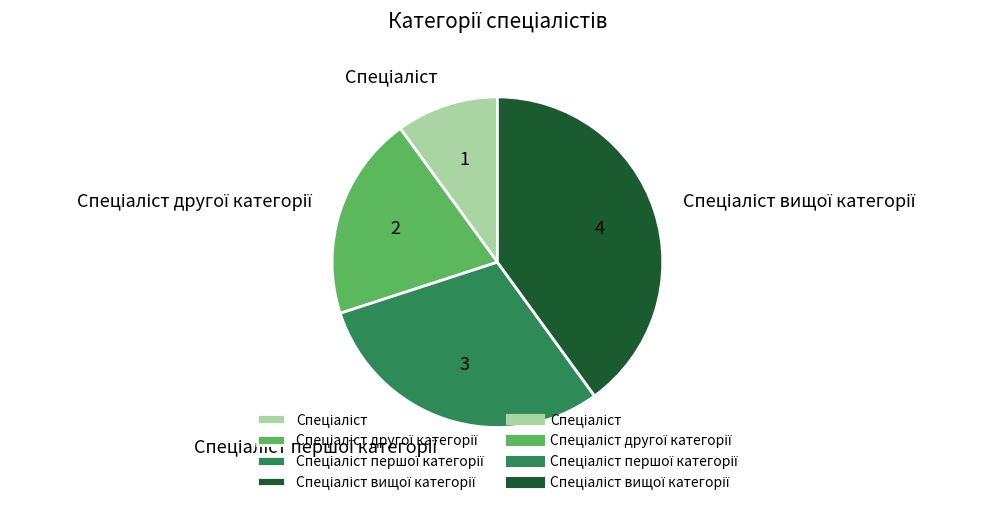

Is there any slice that represents more than half of the pie?

No